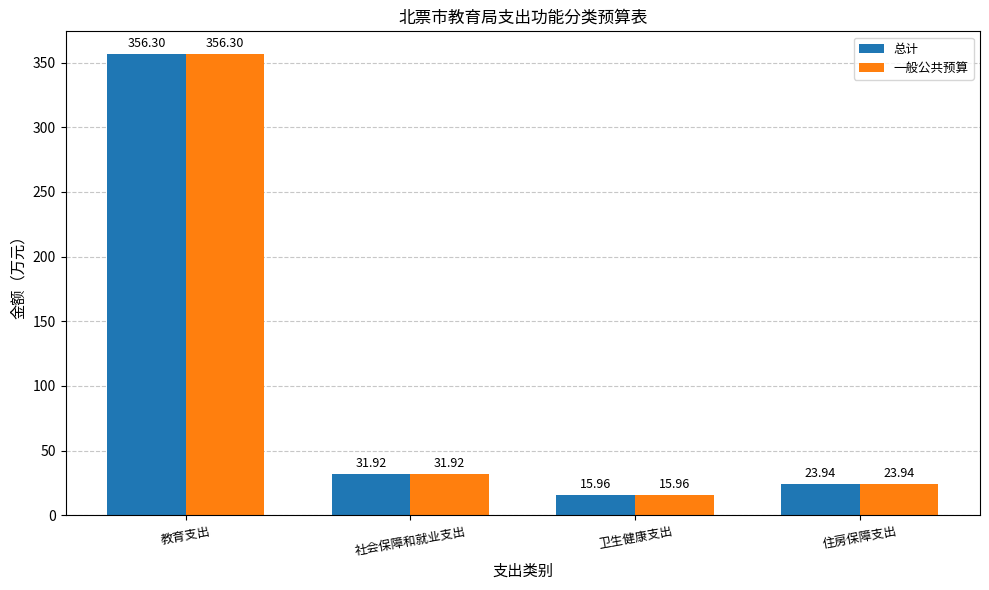

Reading right to left, transcribe all the data shown in this chart.

总计: 23.9	16.0	31.9	356.3
一般公共预算: 23.9	16.0	31.9	356.3